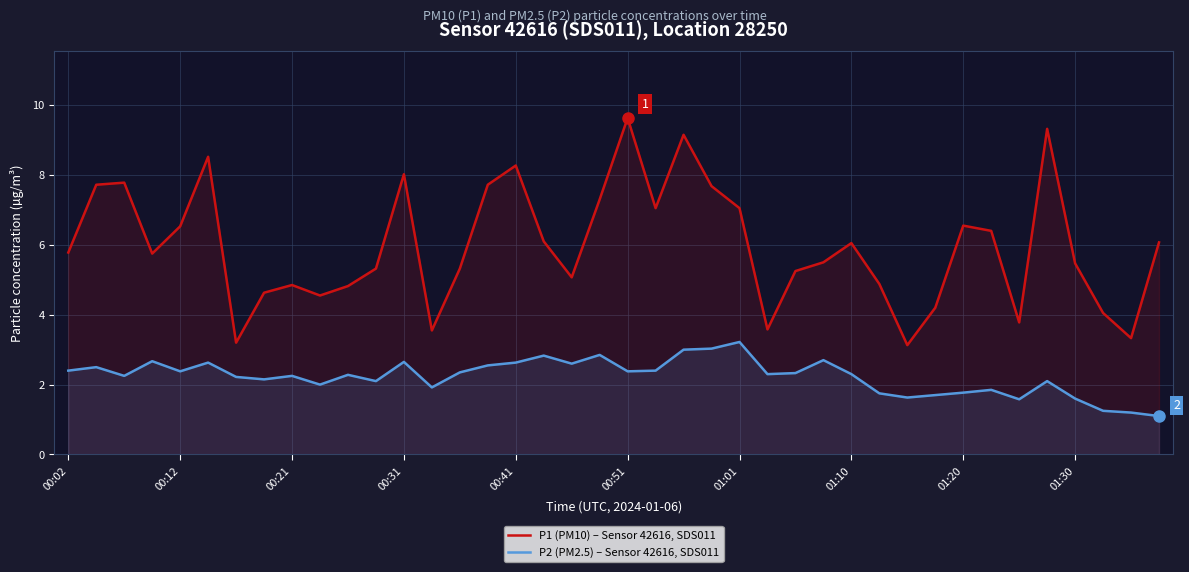

What is the difference between the maximum and minimum values in the P1 (PM10) – Sensor 42616, SDS011 series?

6.5